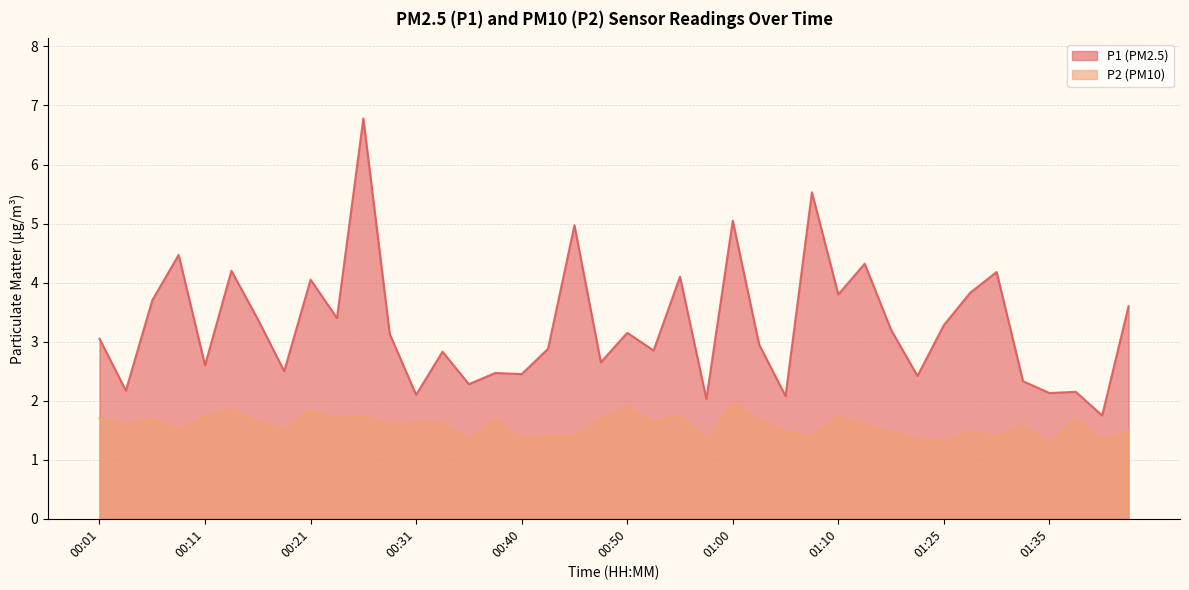

At which category is the sum across all series the highest?

00:26